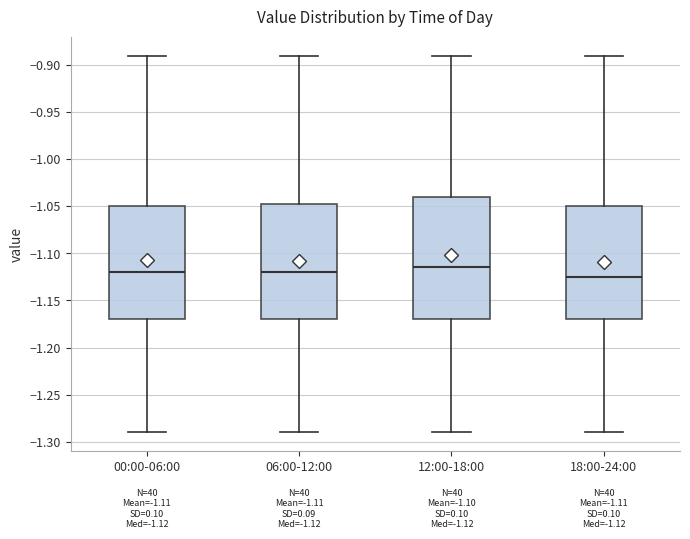

Comparing the boxes themselves (not the whiskers), which one is the tallest?

12:00-18:00